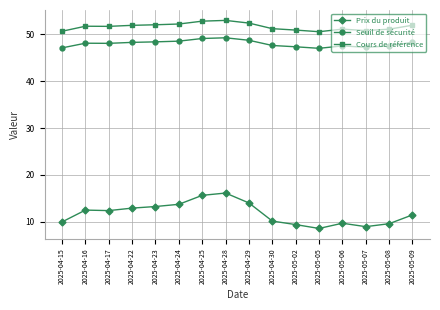

What is the total value across all series at 2025-04-25?

117.5